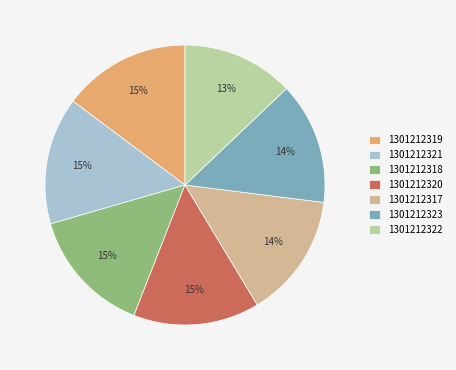

Approximately how many times larger is the value at 1301212322 compared to 1301212320?

0.9